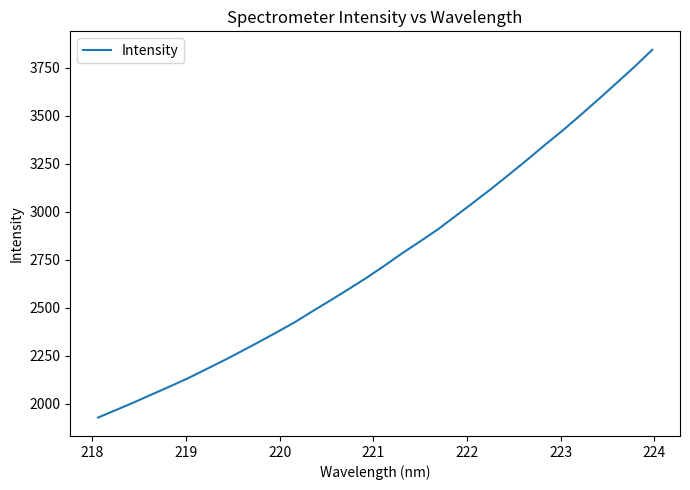

What is the smallest value displayed?

1927.8